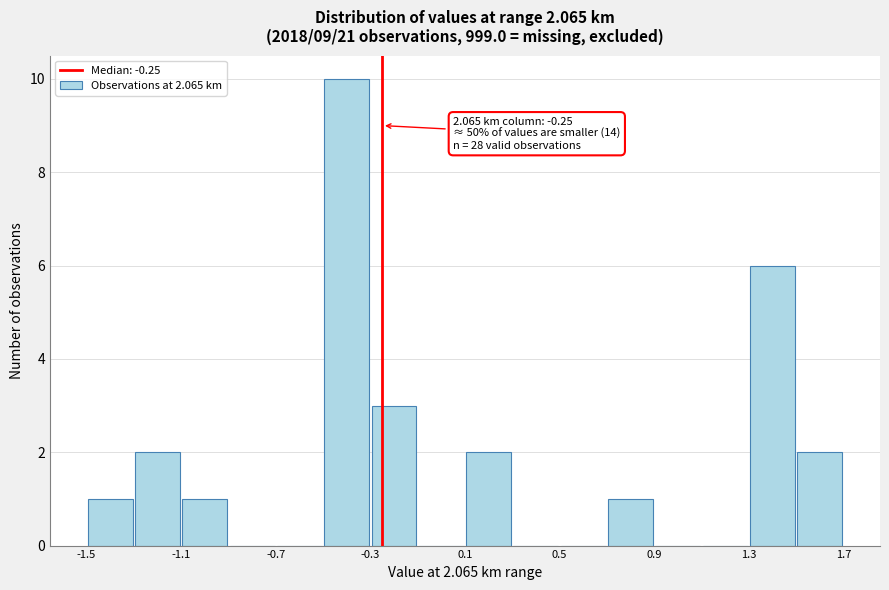

Which range on the x-axis has the tallest bar?

-0.5 to -0.3